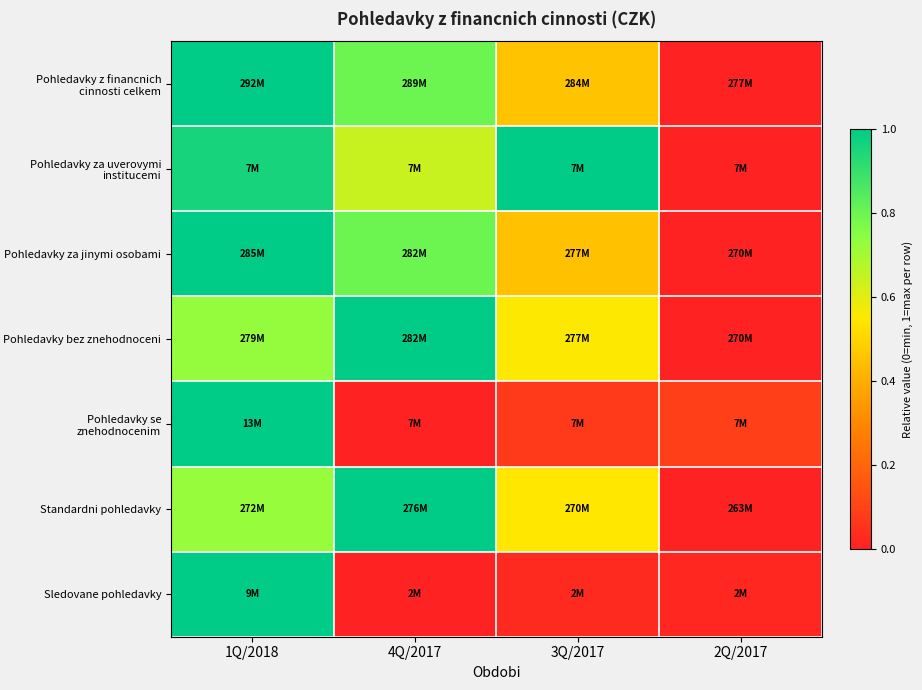

Reading right to left, what are all the values shown in this chart?

Pohledavky z financnich cinnosti celkem: 2Q/2017=0.0	3Q/2017=0.5	4Q/2017=0.8	1Q/2018=1.0
Pohledavky za uverovymi institucemi: 2Q/2017=0.0	3Q/2017=1.0	4Q/2017=0.6	1Q/2018=1.0
Pohledavky za jinymi osobami: 2Q/2017=0.0	3Q/2017=0.5	4Q/2017=0.8	1Q/2018=1.0
Pohledavky bez znehodnoceni: 2Q/2017=0.0	3Q/2017=0.6	4Q/2017=1.0	1Q/2018=0.7
Pohledavky se znehodnocenim: 2Q/2017=0.1	3Q/2017=0.1	4Q/2017=0.0	1Q/2018=1.0
Standardni pohledavky: 2Q/2017=0.0	3Q/2017=0.5	4Q/2017=1.0	1Q/2018=0.7
Sledovane pohledavky: 2Q/2017=0.0	3Q/2017=0.0	4Q/2017=0.0	1Q/2018=1.0